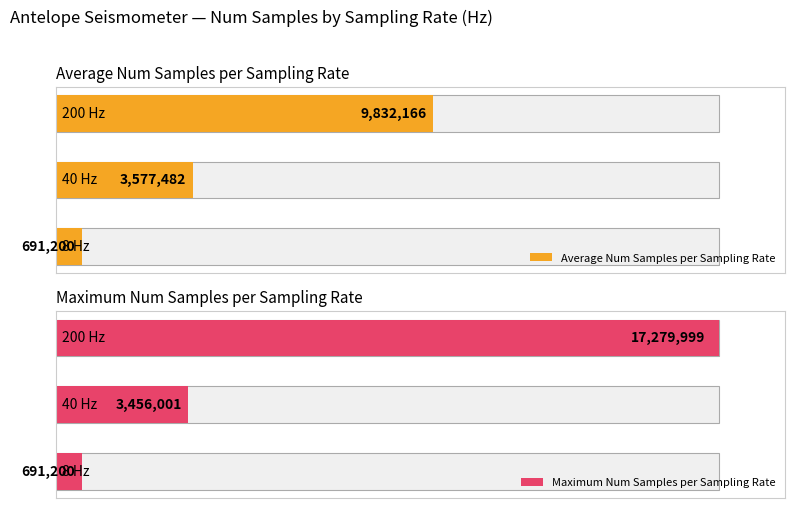

Does the chart contain any negative values?

No